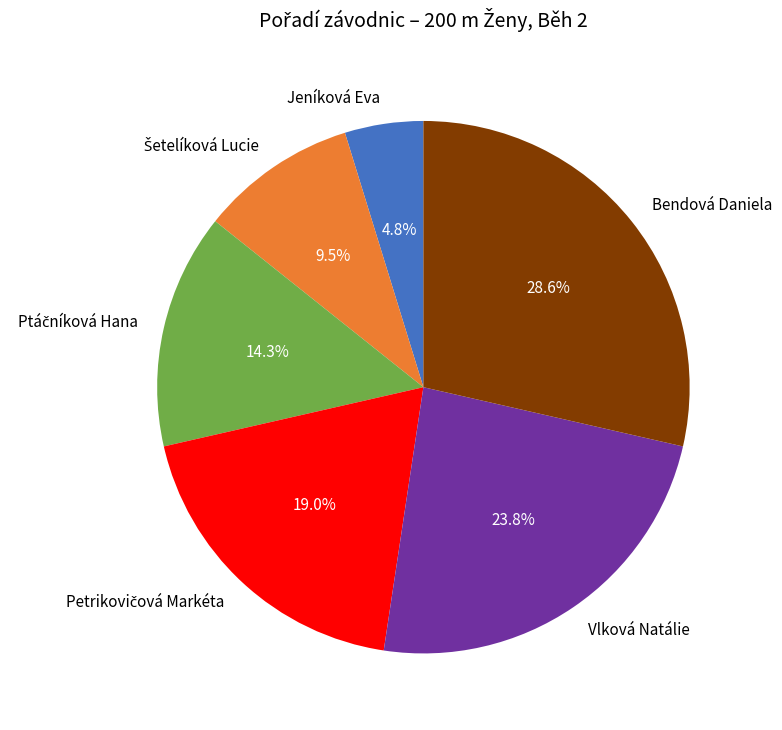

How many segments does this pie chart have?

6